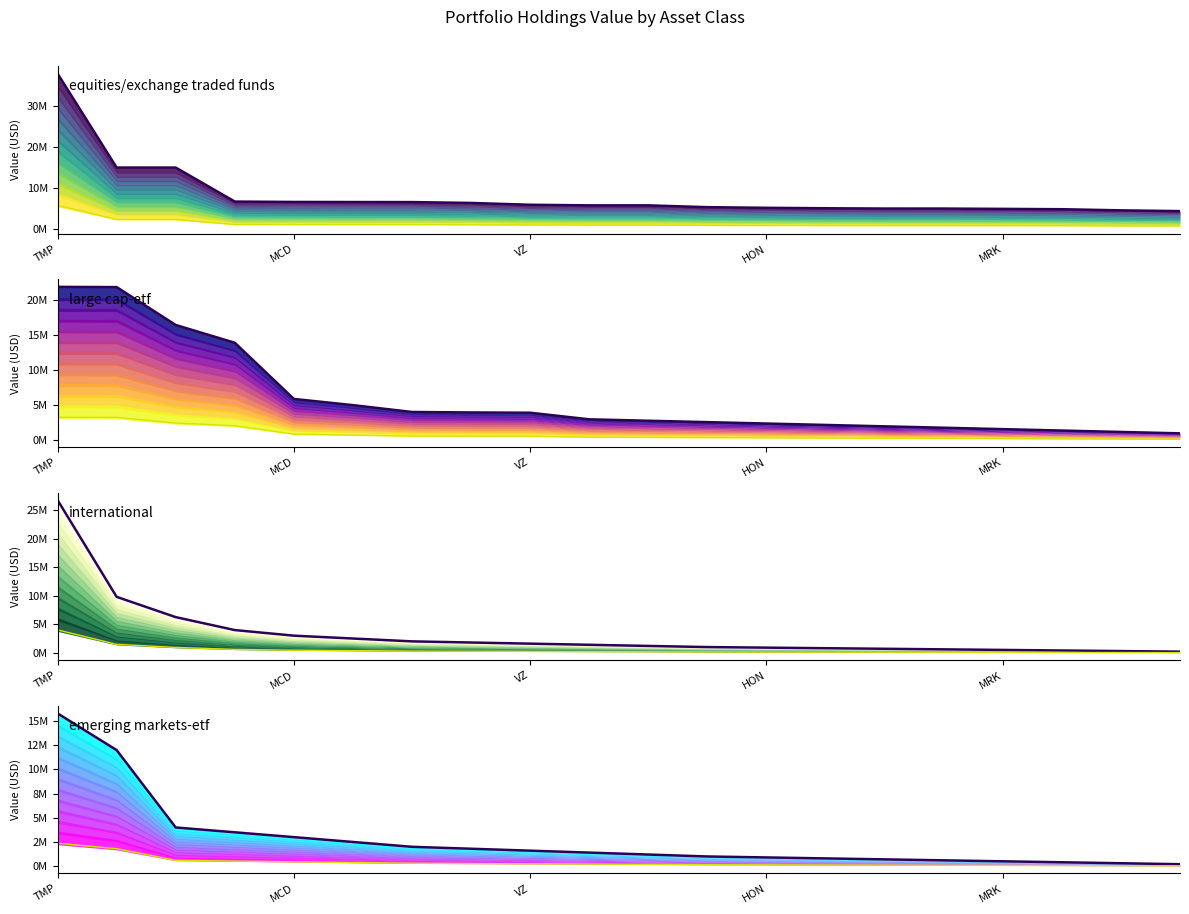

What are all the series names shown in the legend?

equities/exchange traded funds, large cap-etf, international, emerging markets-etf